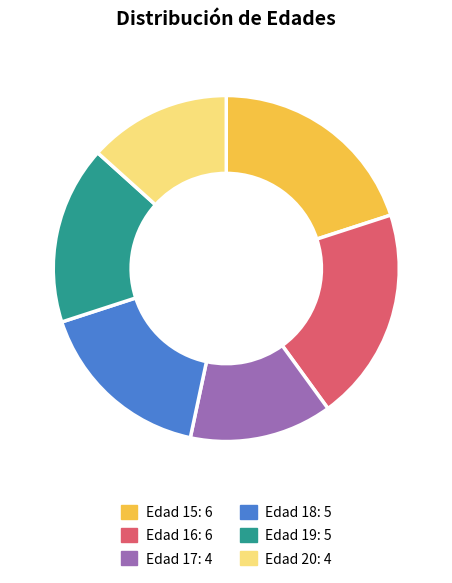

How many slices are in this pie chart?

6